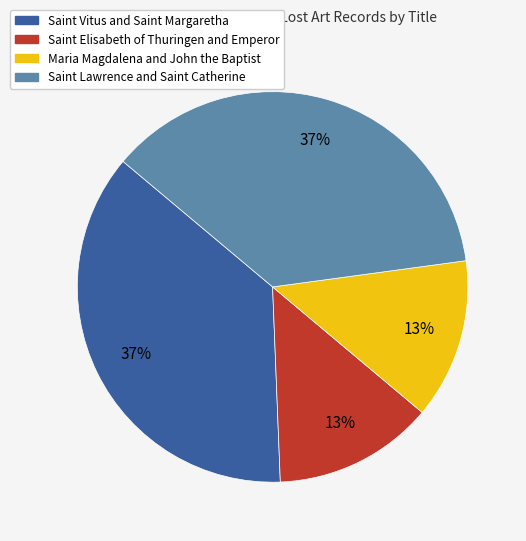

Is Saint Lawrence and Saint Catherine the majority of the pie?

No